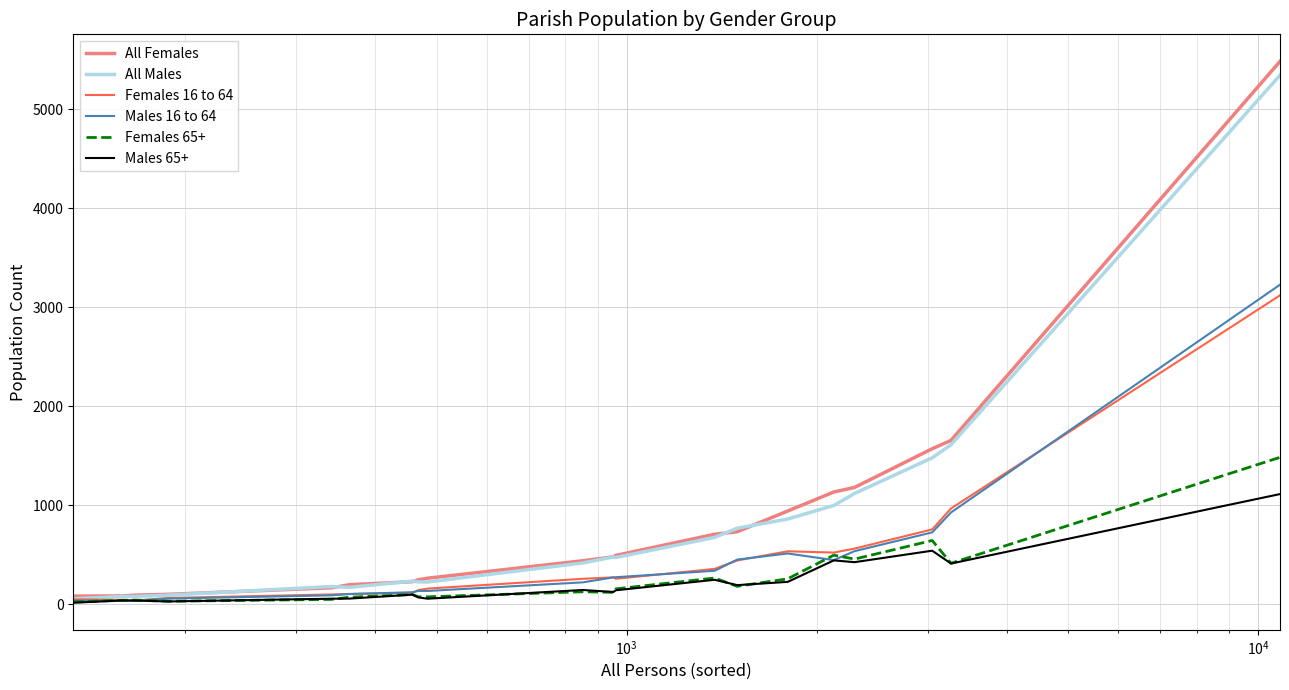

What is the maximum value for All Males?

5342